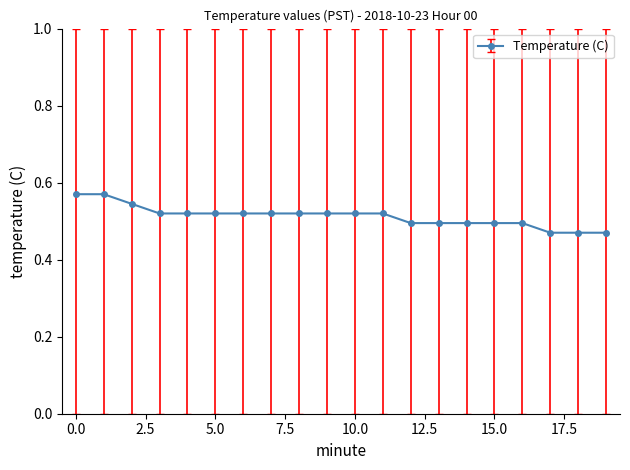

Count the values in the range 0 to 1.

20